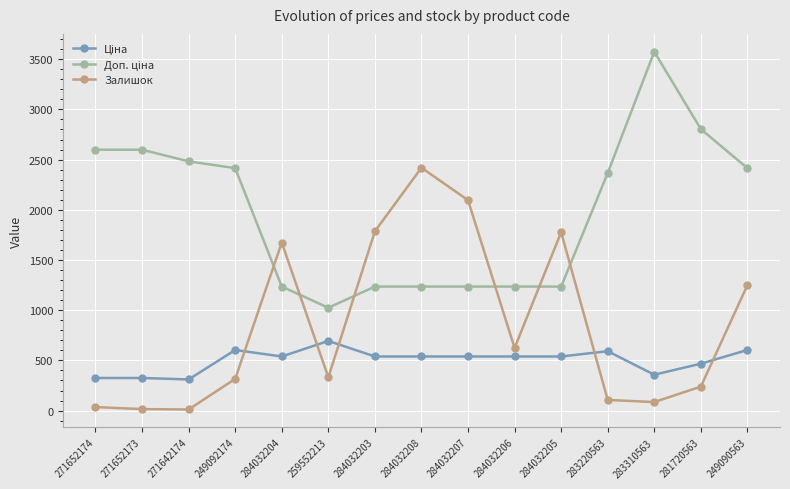

The Залишок series shows 290.7 at 249090563. True or false?

False